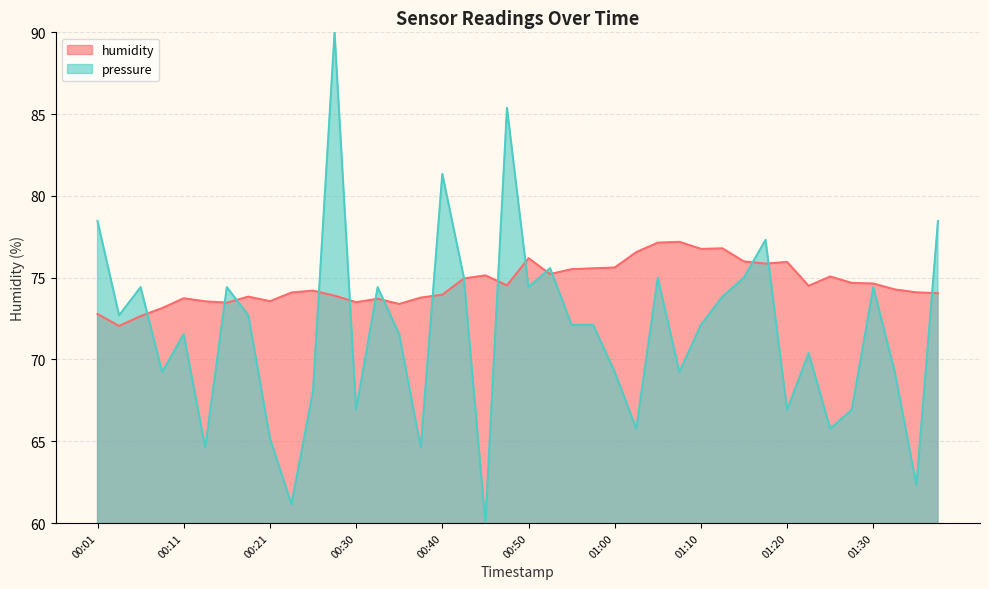

Reading left to right, transcribe all the data shown in this chart.

humidity: 72.8	72.0	72.7	73.1	73.7	73.5	73.5	73.8	73.6	74.1	74.2	73.9	73.5	73.7	73.4	73.8	74.0	75.0	75.1	74.5	76.2	75.2	75.5	75.6	75.6	76.6	77.1	77.2	76.8	76.8	76.0	75.9	76.0	74.5	75.1	74.7	74.6	74.3	74.1	74.0
pressure: 78.5	72.7	74.4	69.2	71.5	64.6	74.4	72.7	65.2	61.2	68.1	90.0	66.9	74.4	71.5	64.6	81.3	75.0	60.0	85.4	74.4	75.6	72.1	72.1	69.2	65.8	75.0	69.2	72.1	73.8	75.0	77.3	66.9	70.4	65.8	66.9	74.4	69.2	62.3	78.5